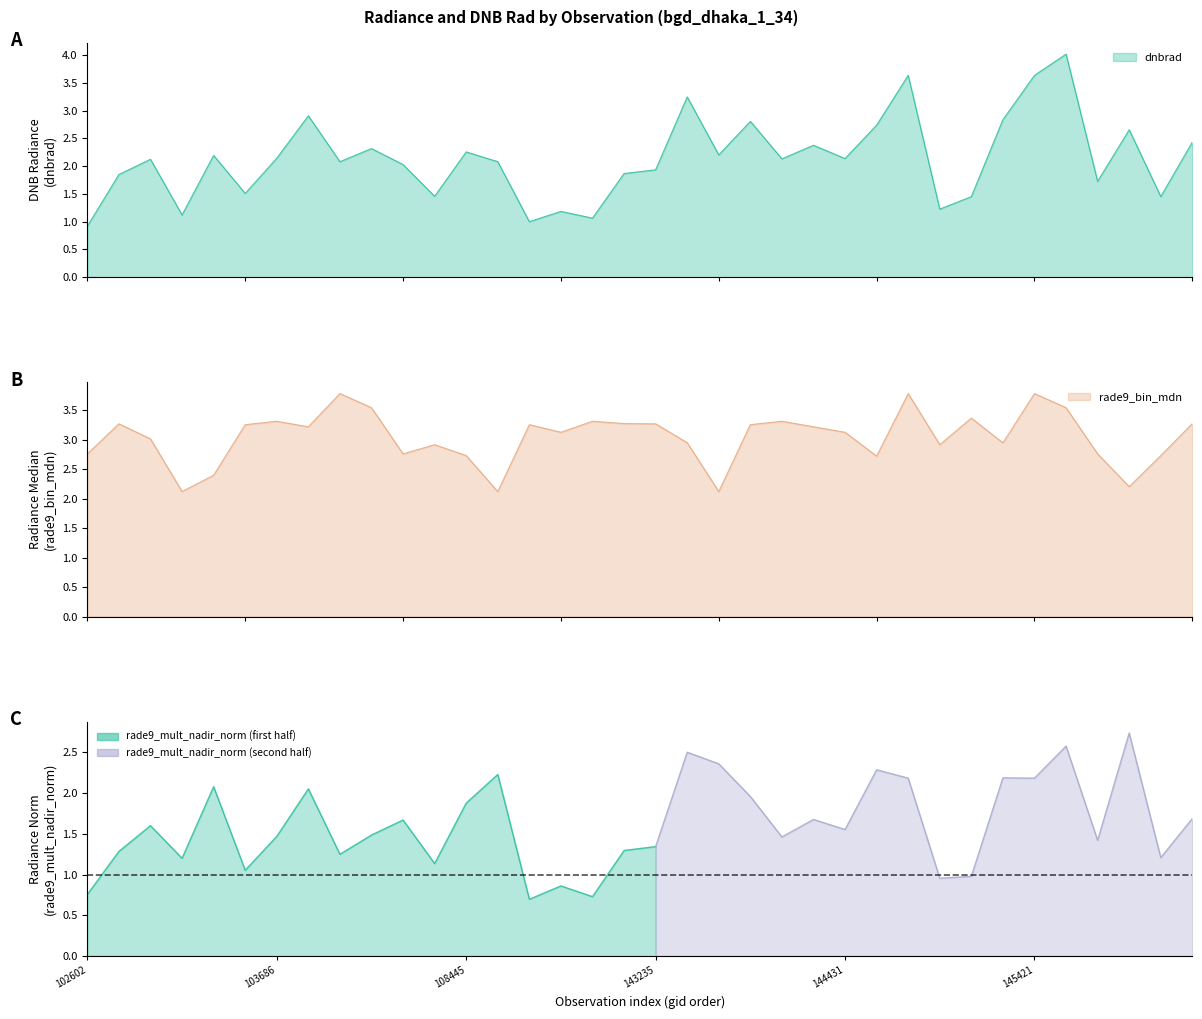

Where is the first local maximum for dnbrad?

103092